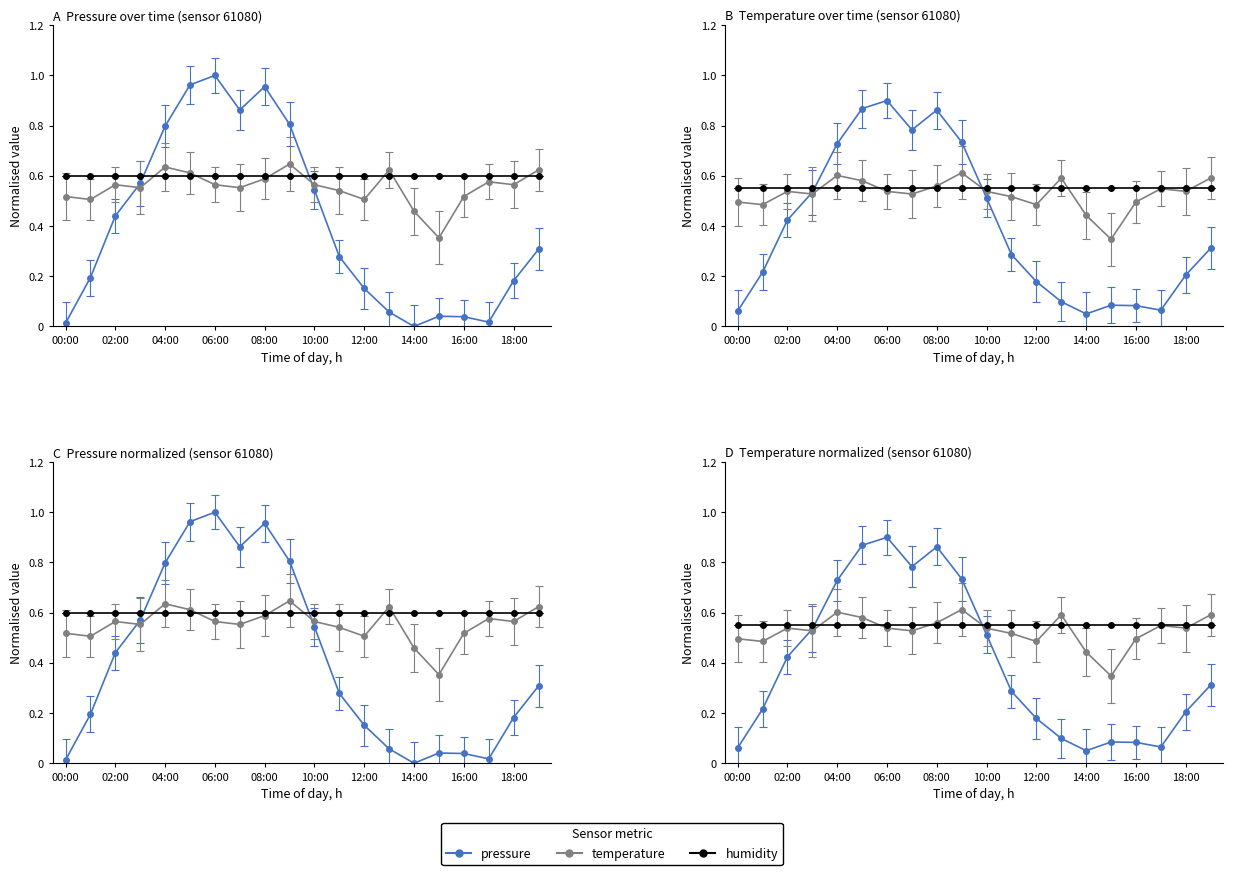

What is the difference between the maximum and second lowest values in the temperature series?

0.2